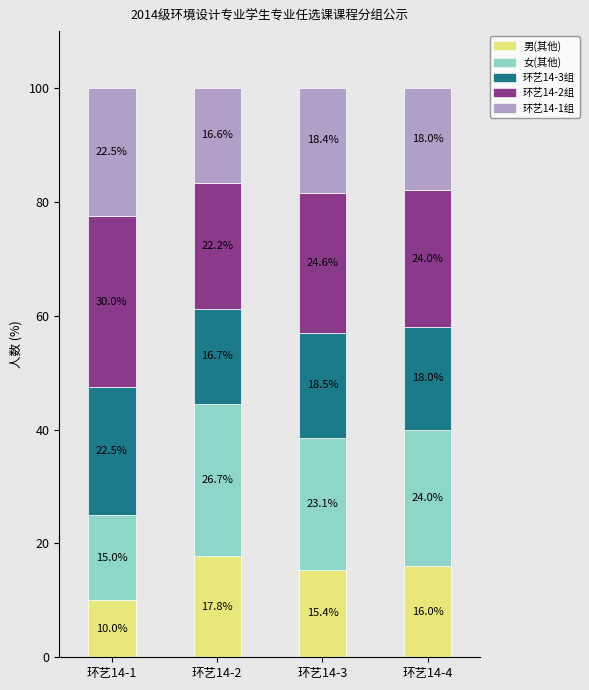

What is the approximate value of 男(其他) at 环艺14-2?

17.8